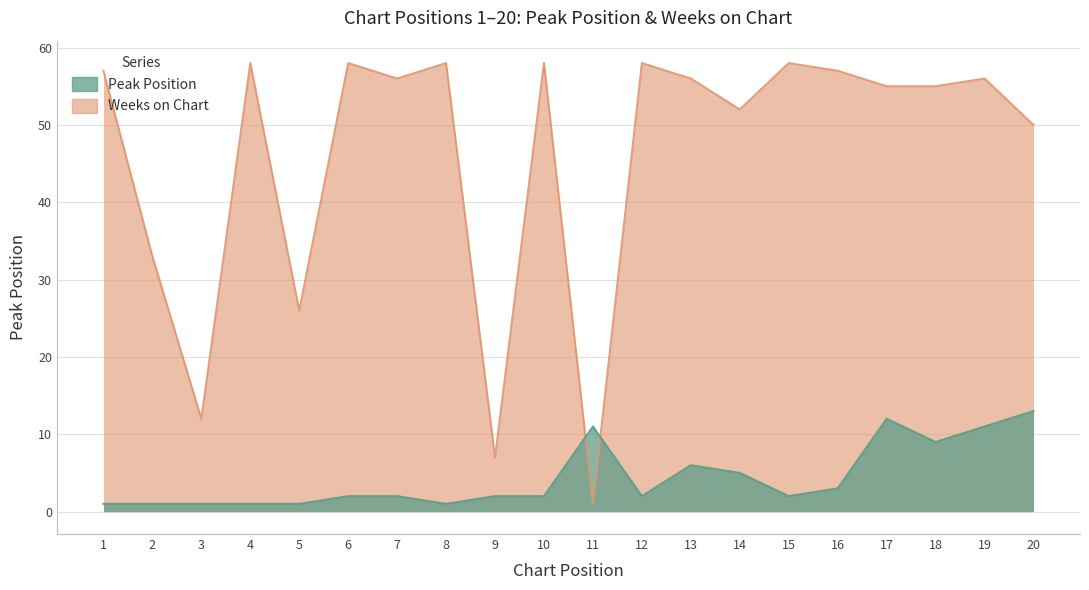

List the labels in order of Peak Position value, smallest first.

1, 2, 3, 4, 5, 8, 6, 7, 9, 10, 12, 15, 16, 14, 13, 18, 11, 19, 17, 20